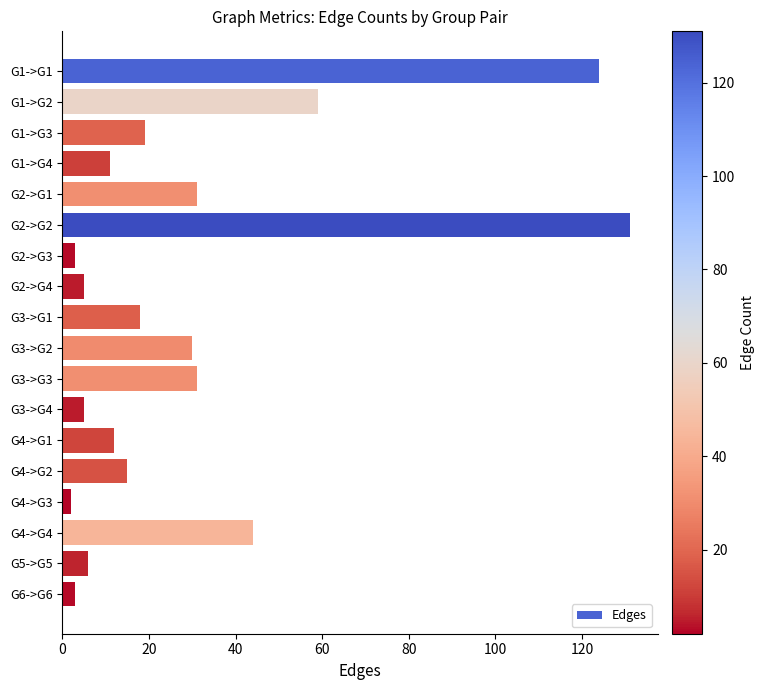

What is the ratio of the value at G2->G4 to the value at G2->G3?

1.7